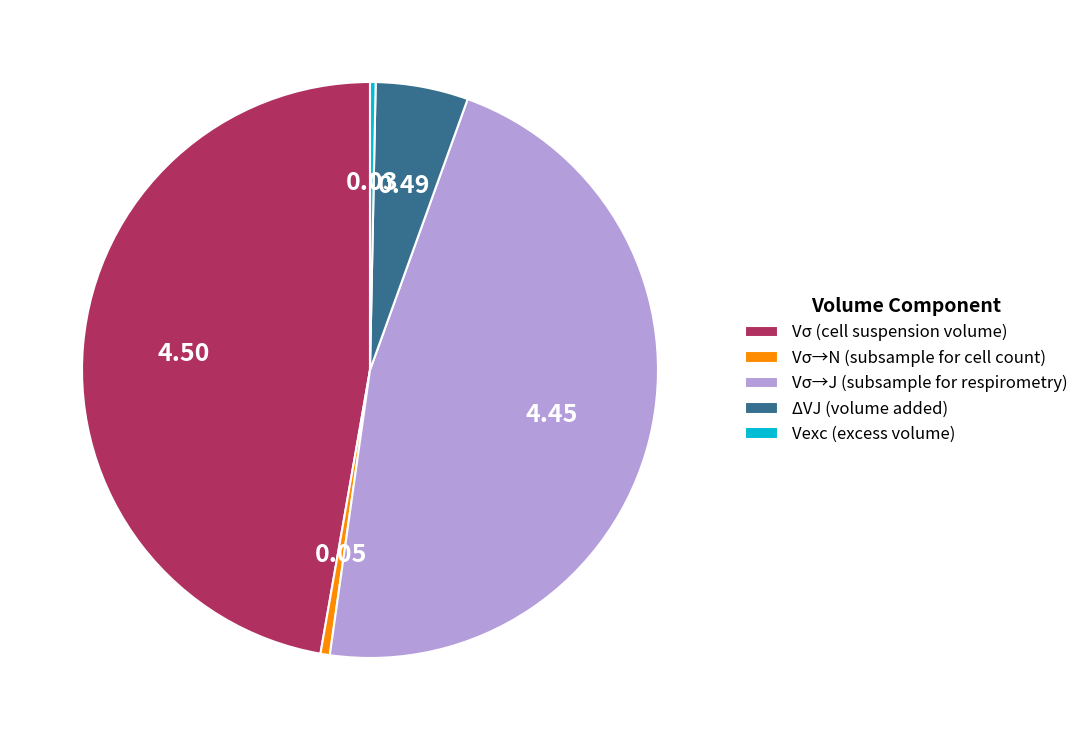

Which category has the biggest portion of the pie?

Vσ (cell suspension volume)